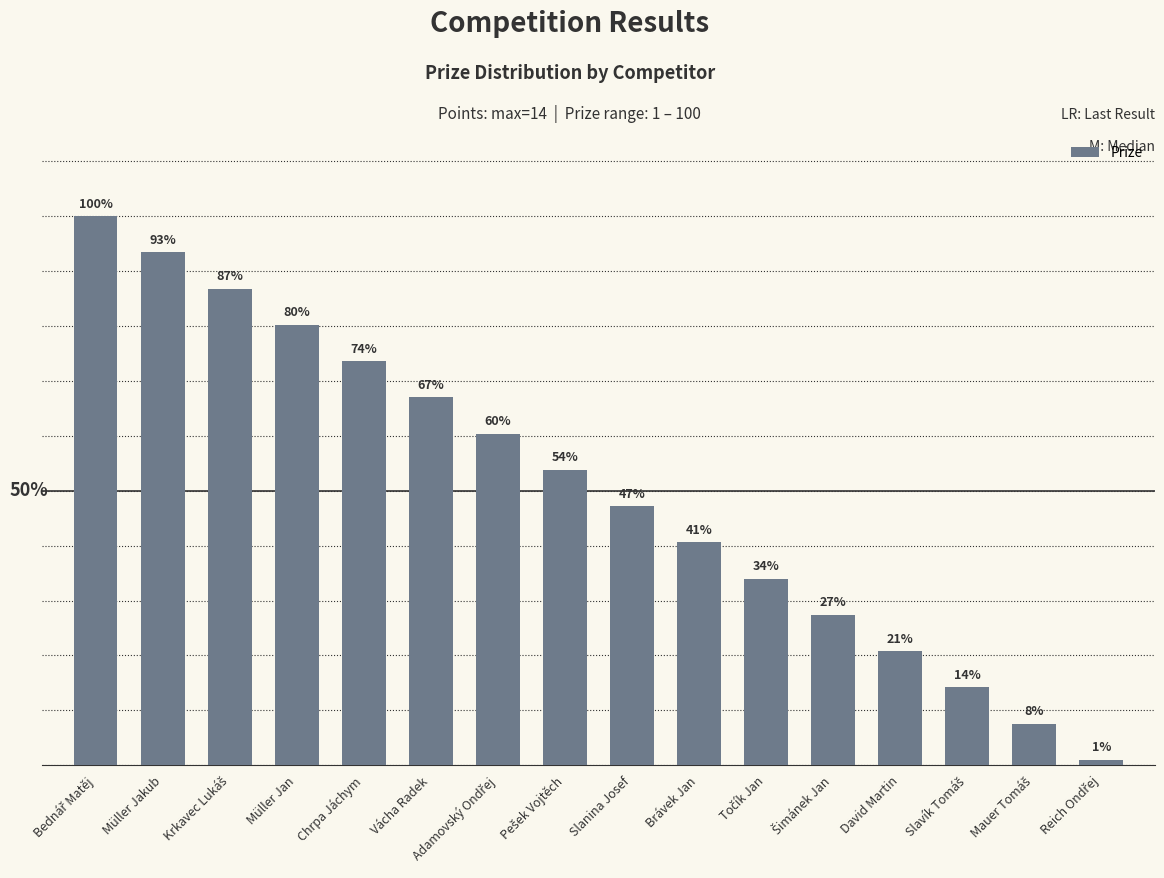

Where is the data nearest to the value 50?

Slanina Josef